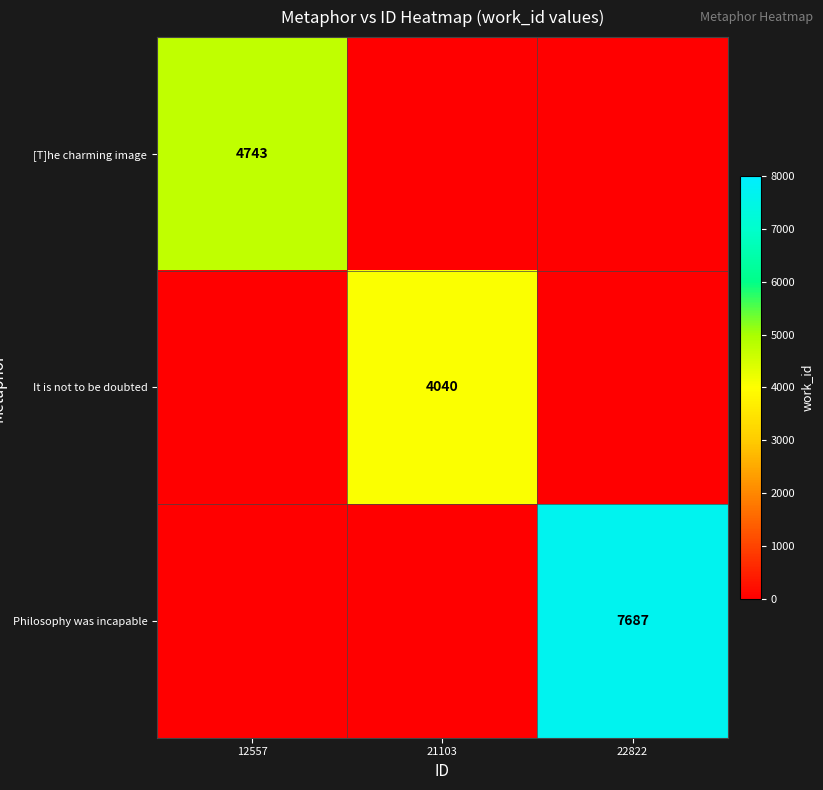

The value of [T]he charming image at 12557 is 3242. True or false?

False